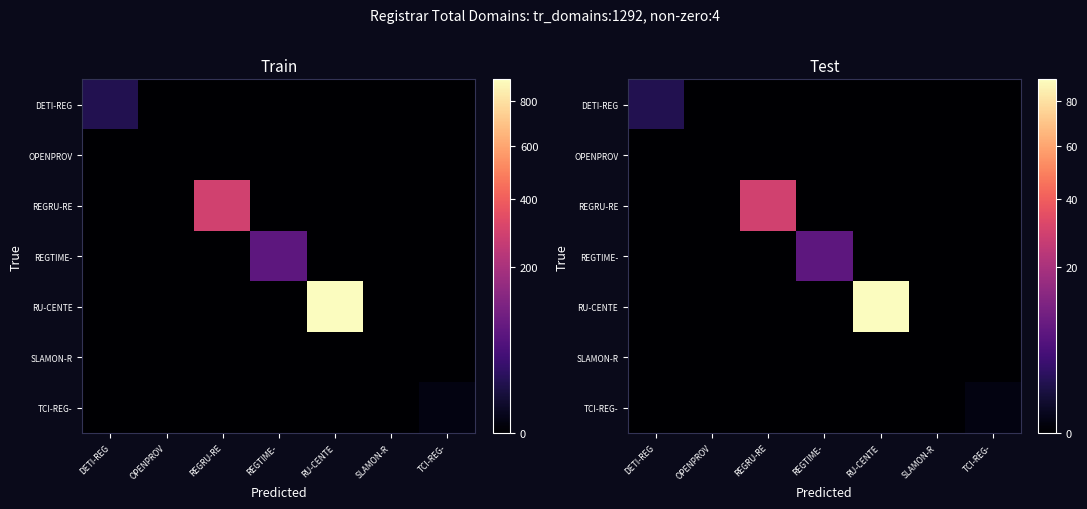

What is the difference between the maximum and minimum values in the TCI-REG- series?

0.1